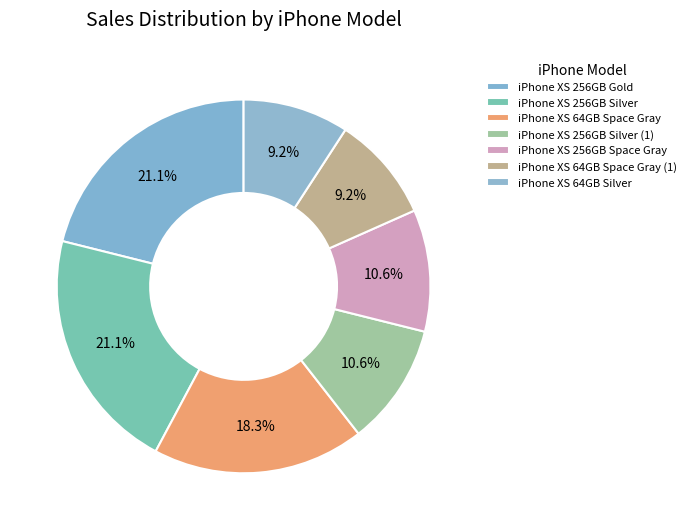

What portion of the pie excludes iPhone XS 256GB Silver (1)?

89.4%